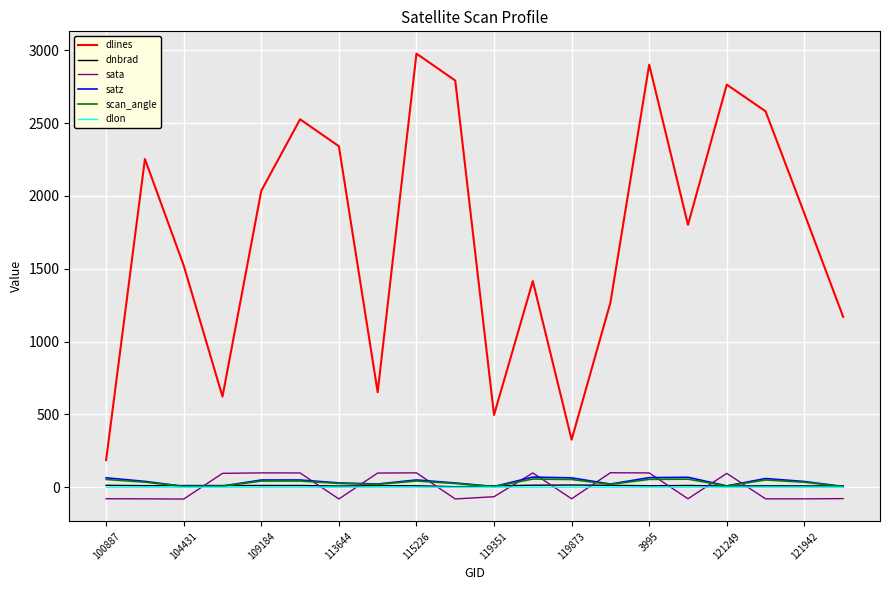

What is the maximum value for satz?

69.3